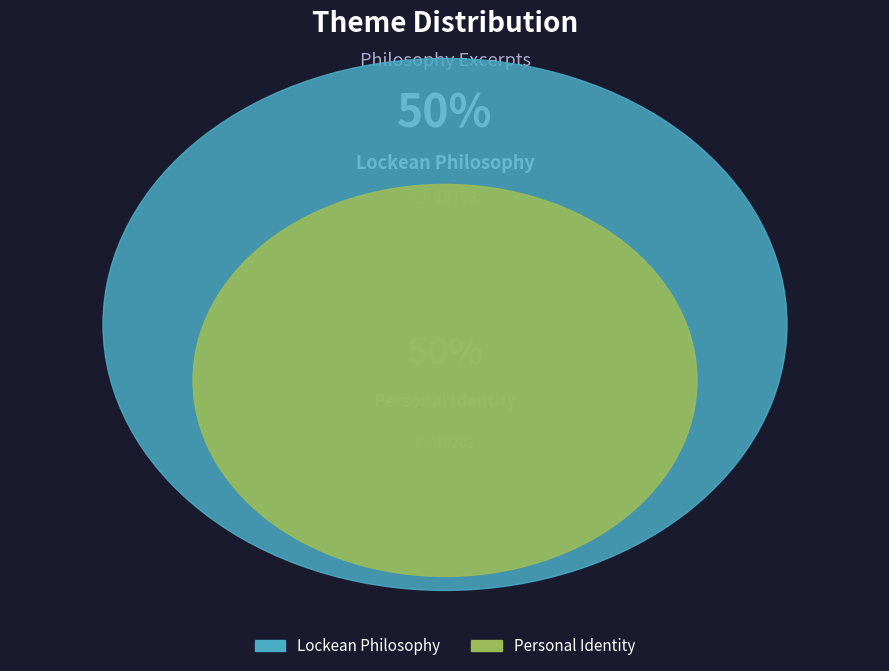

Approximately how many times larger is the value at Personal Identity compared to Lockean Philosophy?

1.0